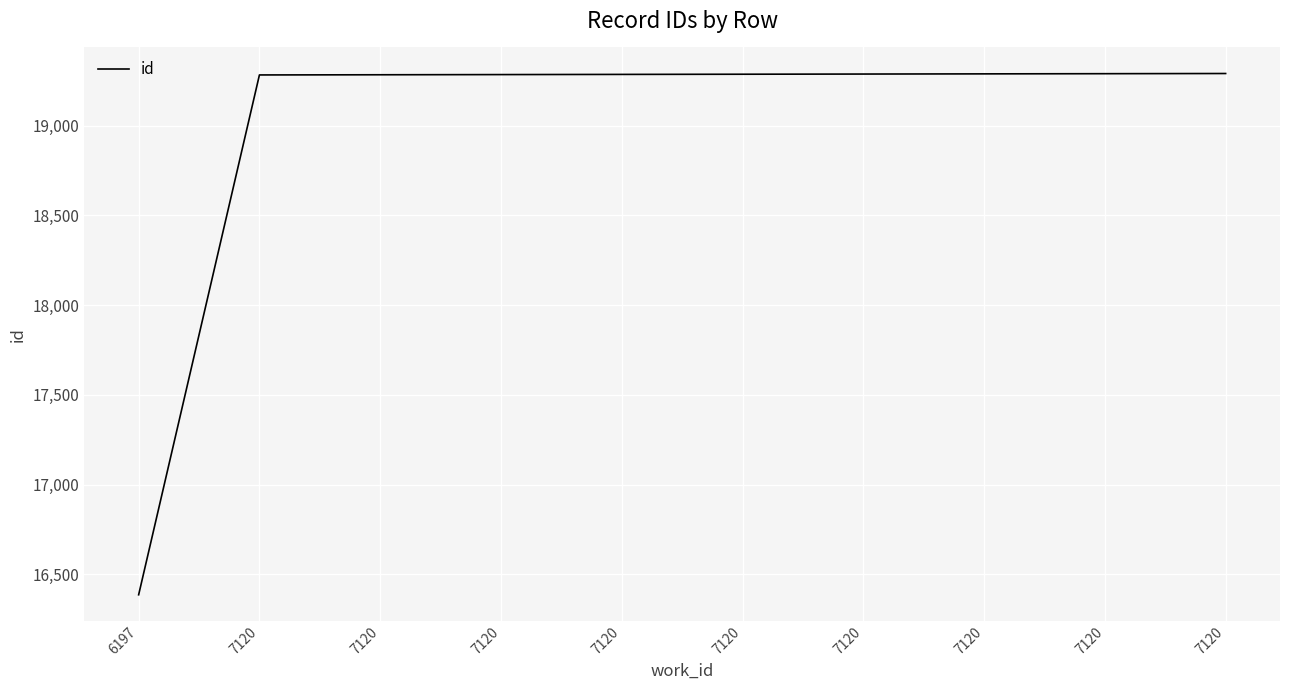

Reading left to right, transcribe all the data shown in this chart.

16386	19282	19283	19284	19285	19286	19287	19288	19289	19290